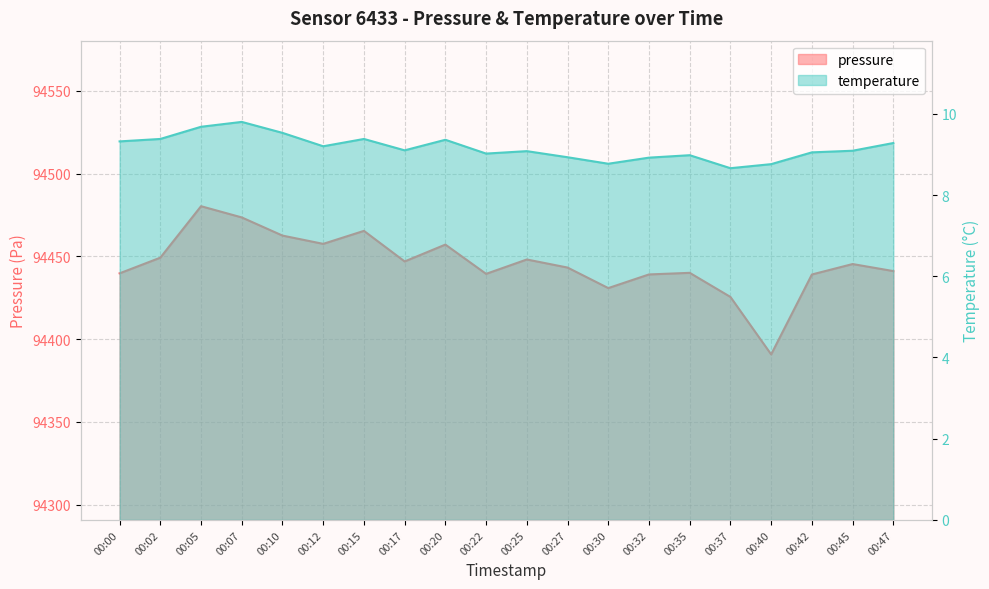

What is the difference between the maximum and second lowest values in the pressure series?

54.8